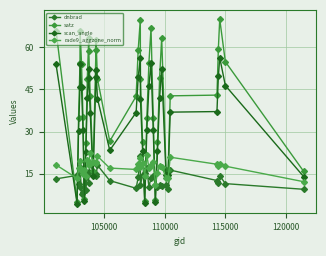

How many intersections are there between rade9_aggzone_norm and satz?

10